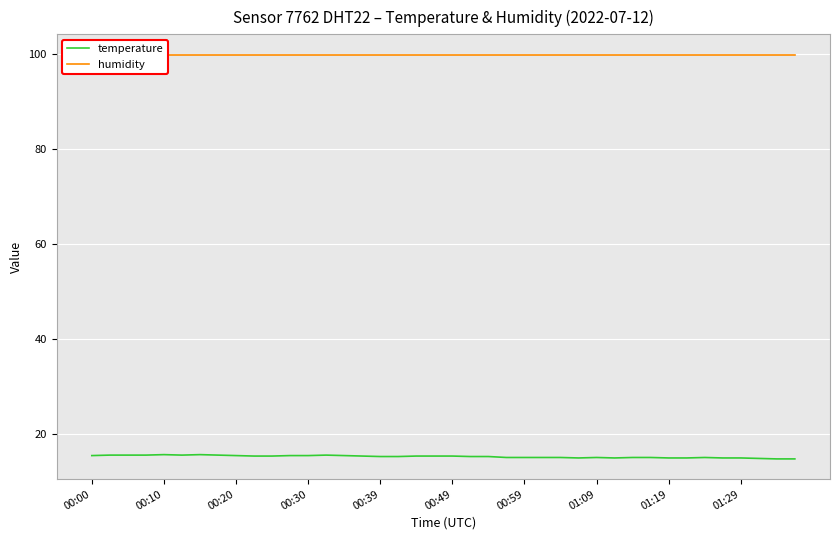

Is it true that humidity equals 99.9 at 34?

True